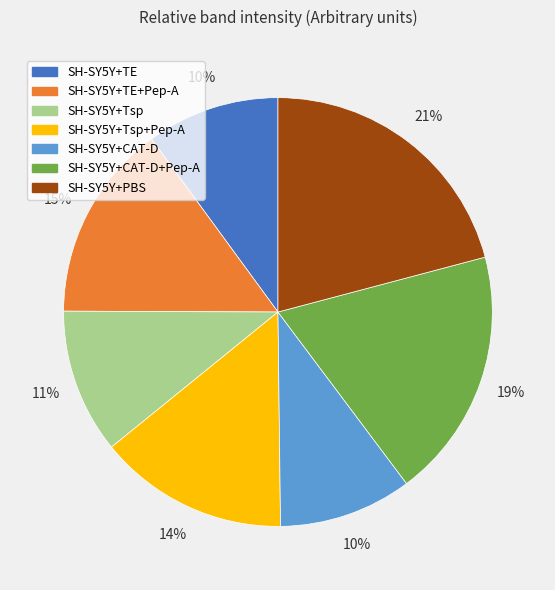

Is there a majority slice in this chart?

No